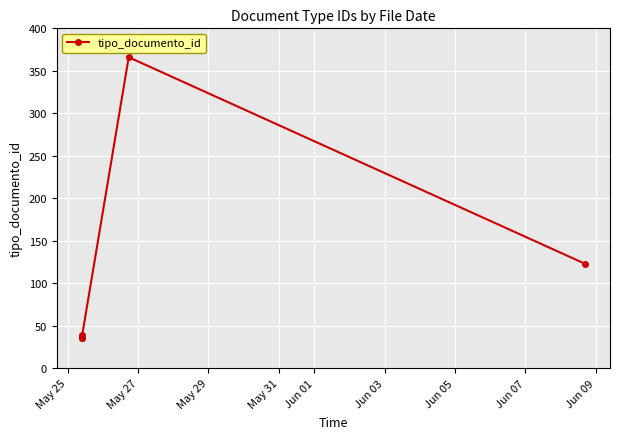

Reading left to right, list all the values displayed in this chart.

35	38	36	39	37	366	123